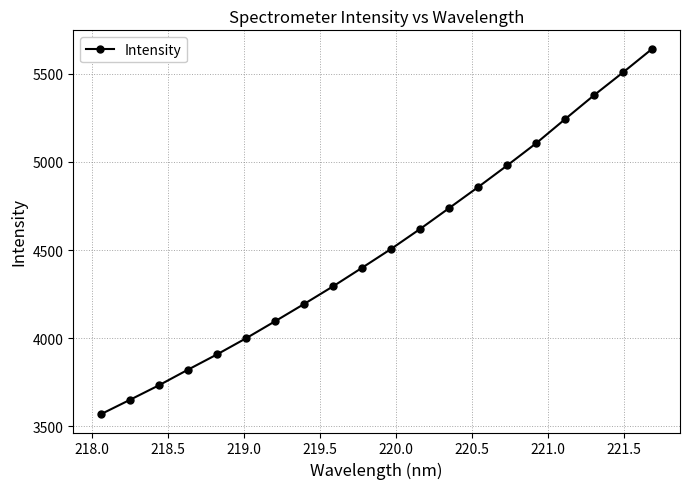

Reading right to left, what are all the values shown in this chart?

5641.9	5508.8	5379.2	5243.5	5106.3	4980.2	4857.7	4738.4	4620.1	4506.7	4399.9	4294.5	4194.2	4096.0	3999.6	3908.2	3821.5	3733.0	3650.4	3568.9